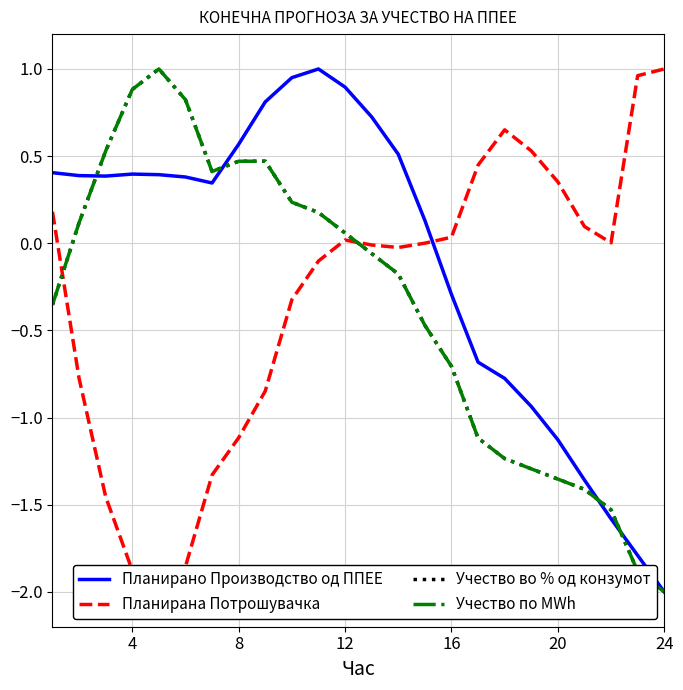

How many values in Планирана Потрошувачка are below zero?

12